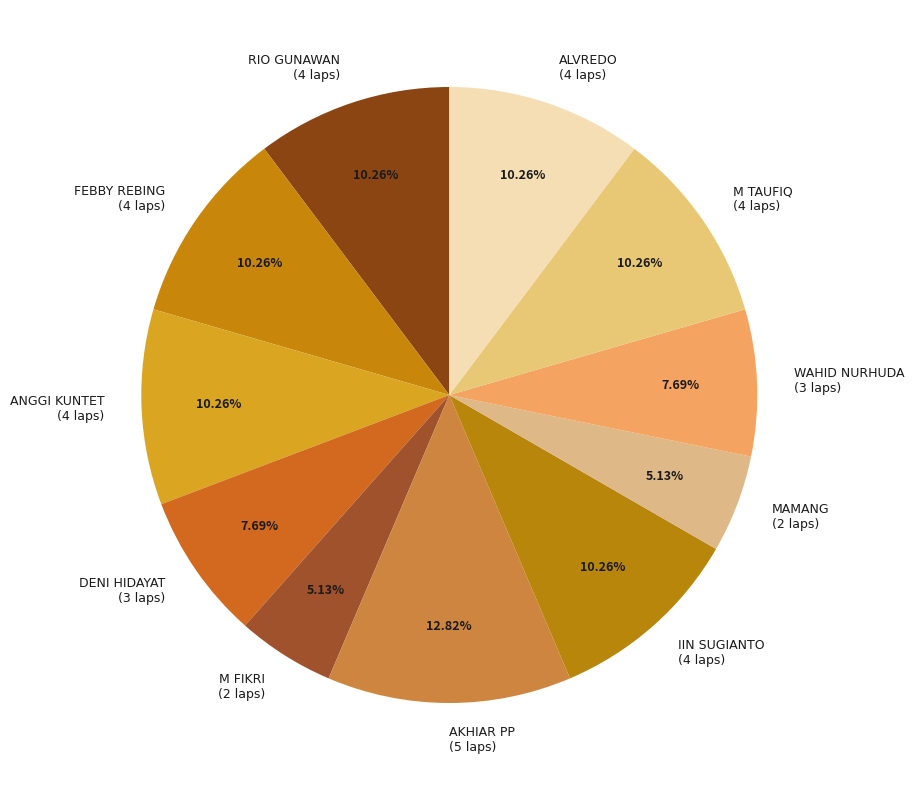

What is the ratio of the value at DENI HIDAYAT (3 laps) to the value at MAMANG (2 laps)?

1.5